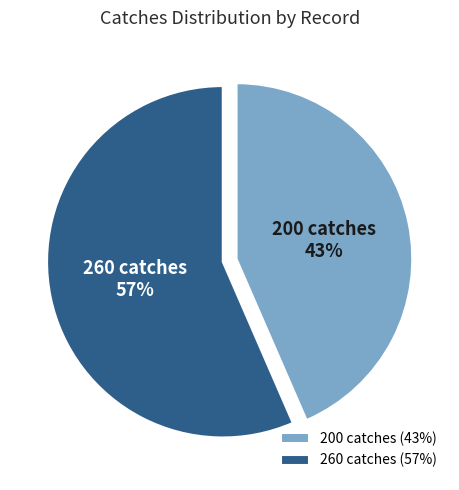

To the nearest percent, what is the average slice percentage?

50%